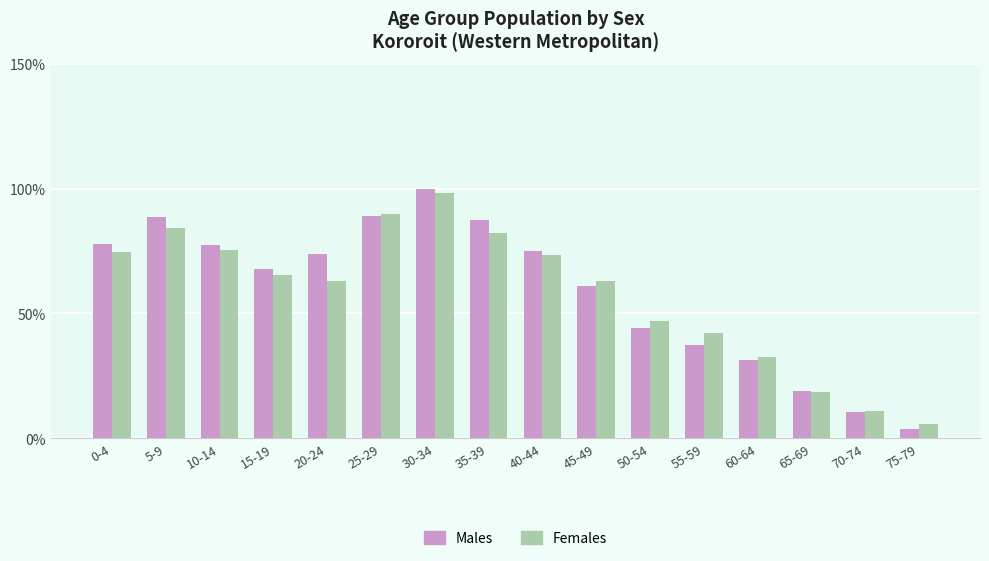

What is the label of the 4th bar from the right?

60-64